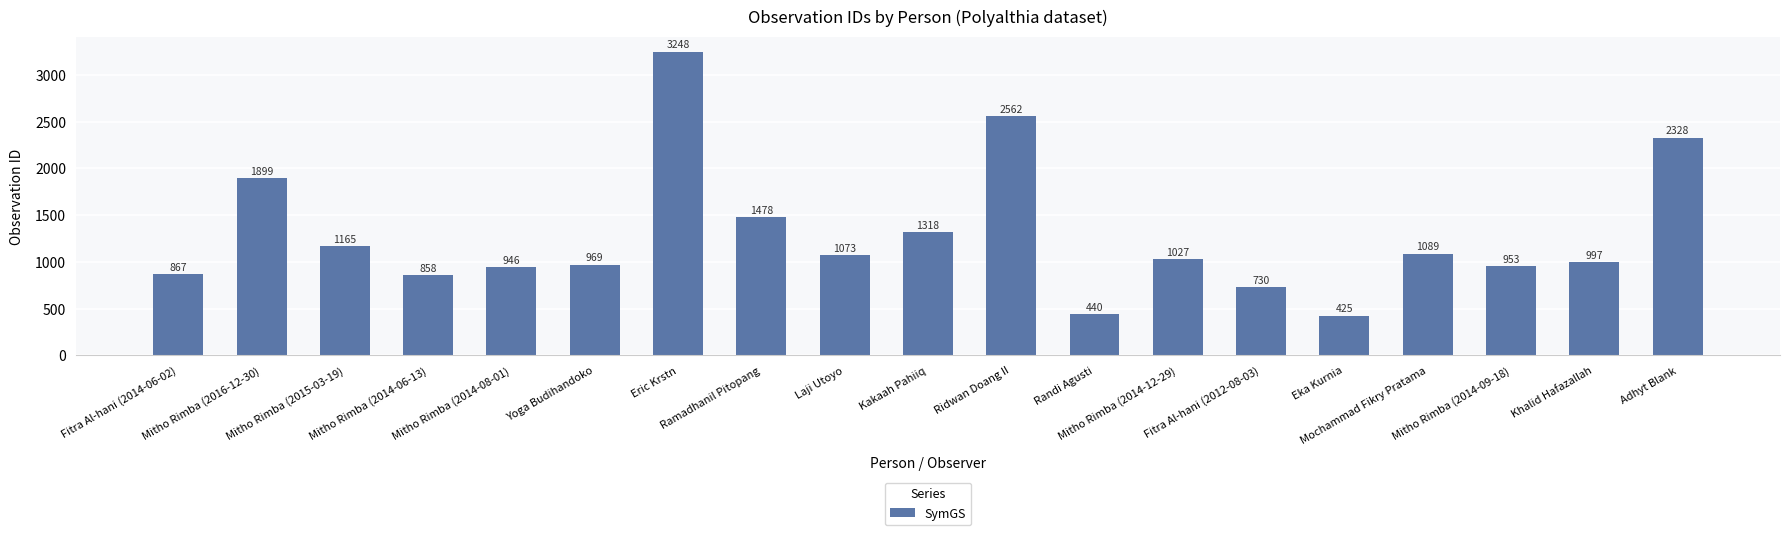

Which label corresponds to the largest value in the chart?

Eric Krstn